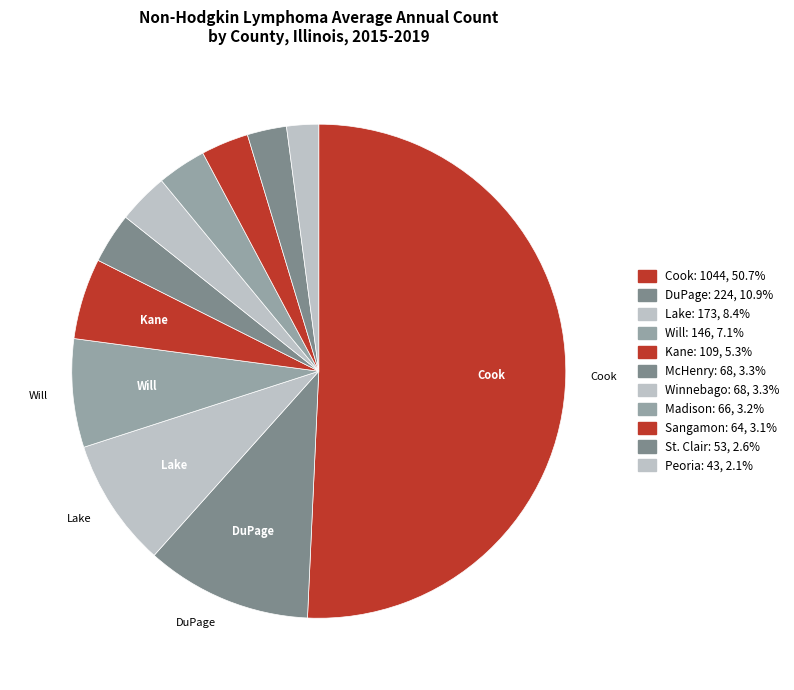

To the nearest percent, what is the difference between the largest and smallest slice percentages?

49%